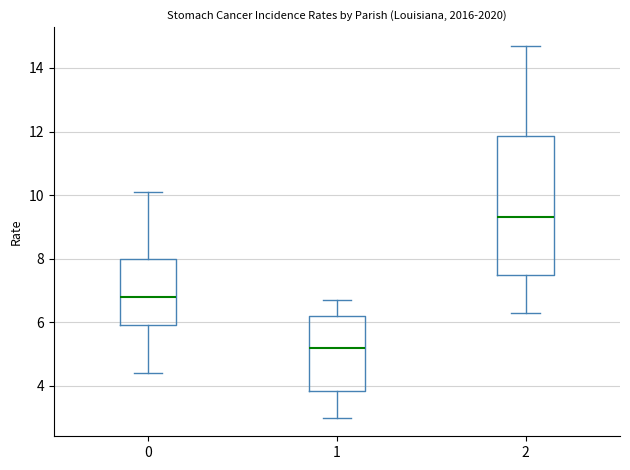

Reading left to right, transcribe this box plot: for each box, give where its median line is, the range the box spans, and where its two whiskers end, as read against the y-axis. The values are not printed on the chart, so give them approximately, as read against the axis.

0: median 6.8, box 6.0 to 8.0, whiskers 4.4 to 10.2
1: median 5.2, box 3.8 to 6.2, whiskers 3.0 to 6.8
2: median 9.4, box 7.6 to 11.8, whiskers 6.4 to 14.8